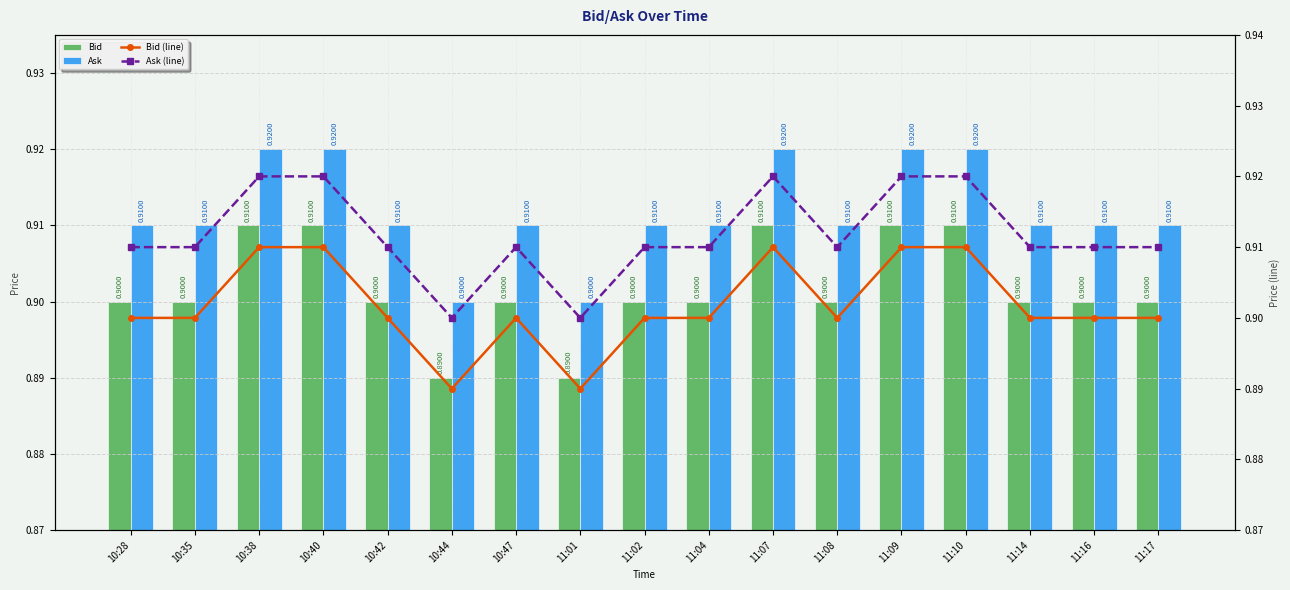

The value of Ask at 10:47 is 0.9. True or false?

True